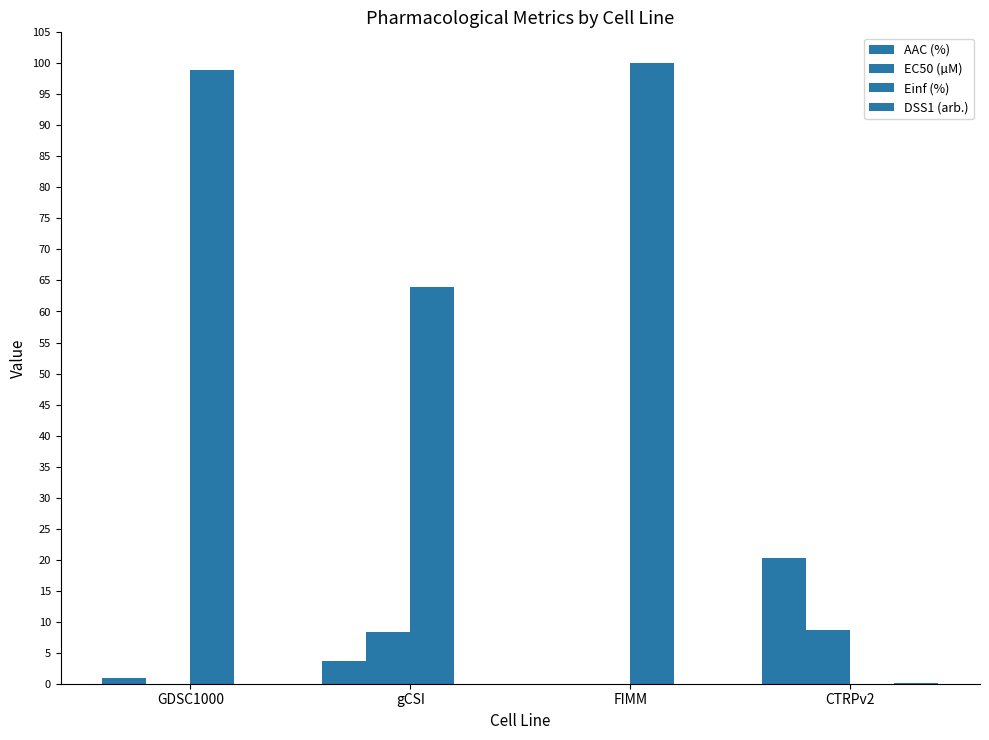

Reading left to right, extract all data points from this chart.

AAC (%): GDSC1000=0.9	gCSI=3.6	FIMM=0.0	CTRPv2=20.2
EC50 (µM): GDSC1000=0.0	gCSI=8.3	FIMM=0.0	CTRPv2=8.7
Einf (%): GDSC1000=99.0	gCSI=63.9	FIMM=100.0	CTRPv2=0.0
DSS1 (arb.): GDSC1000=0.0	gCSI=0.0	FIMM=0.0	CTRPv2=0.2